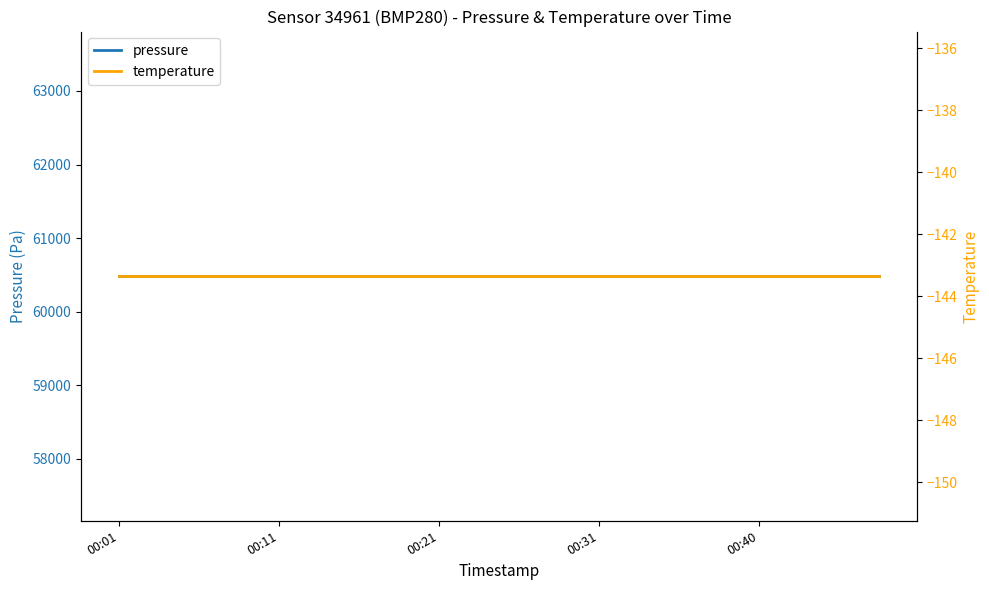

What is the average value of the temperature series?

-143.3